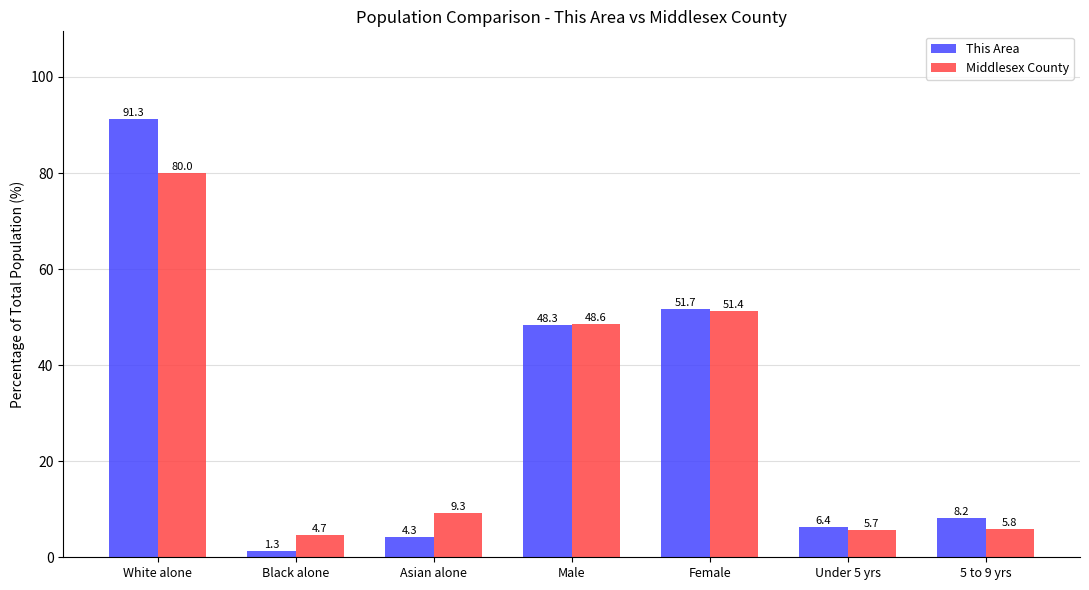

Does the chart contain stacked bars?

No